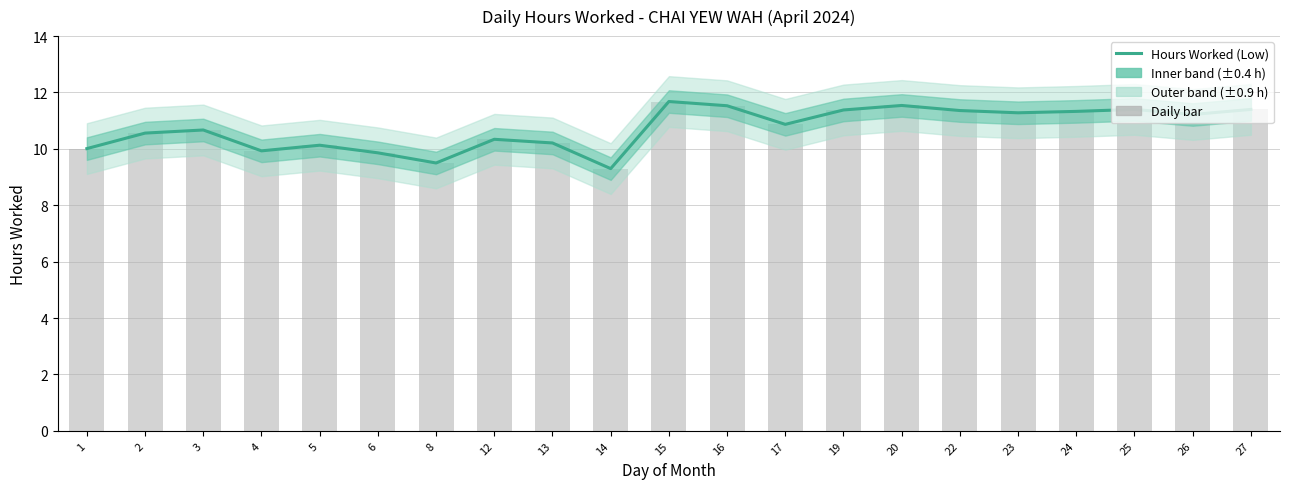

Where does the data first go above 10?

1